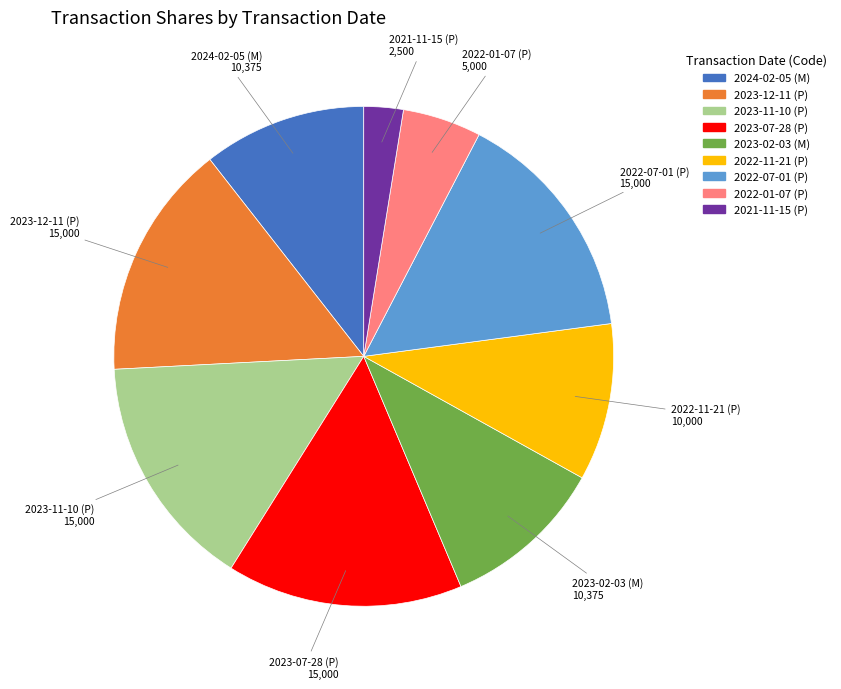

Does 2023-07-28 (P) represent more than half of the total?

No